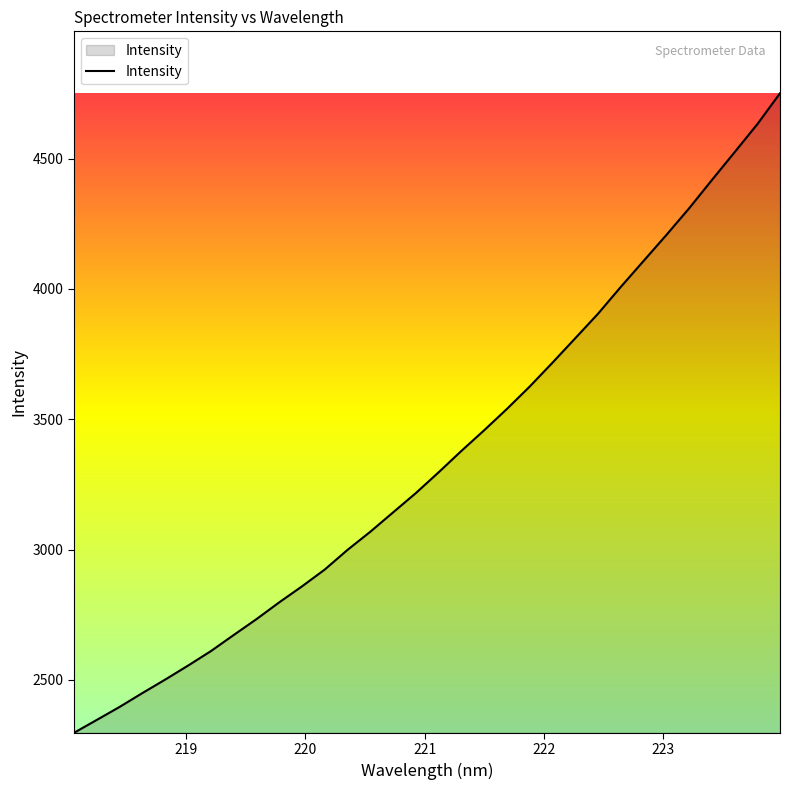

Does the chart have visible grid lines?

No